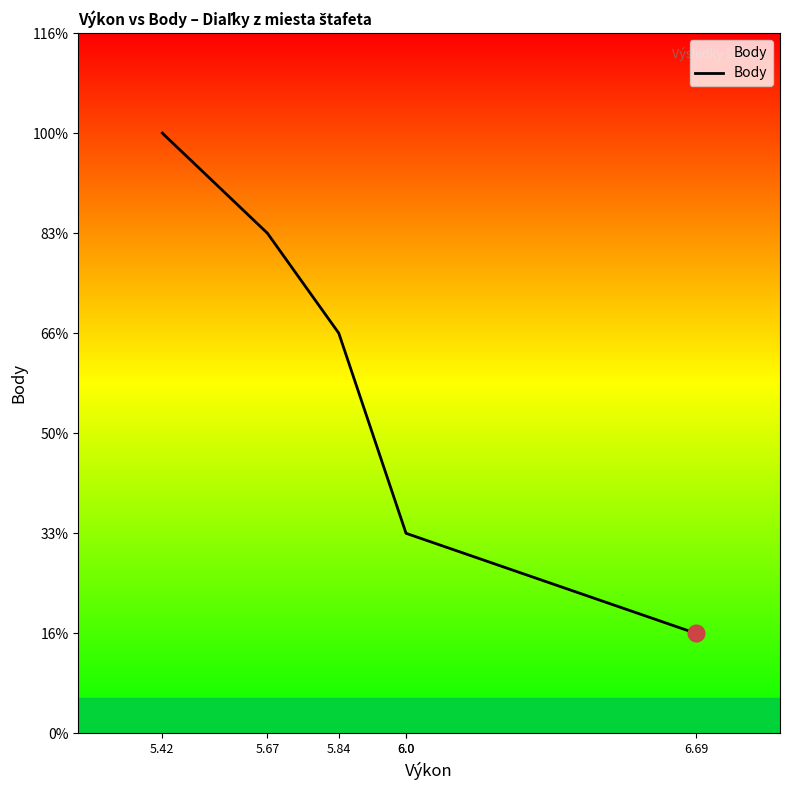

Does the chart have visible grid lines?

No